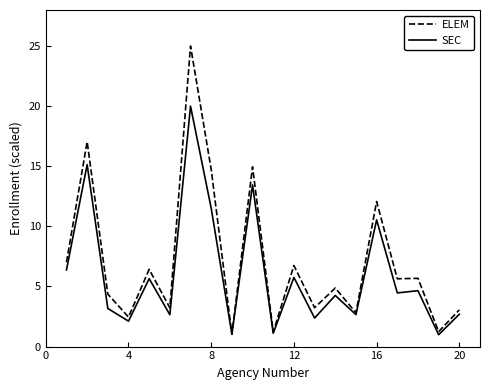

What is the lowest value of the SEC series?

1.0